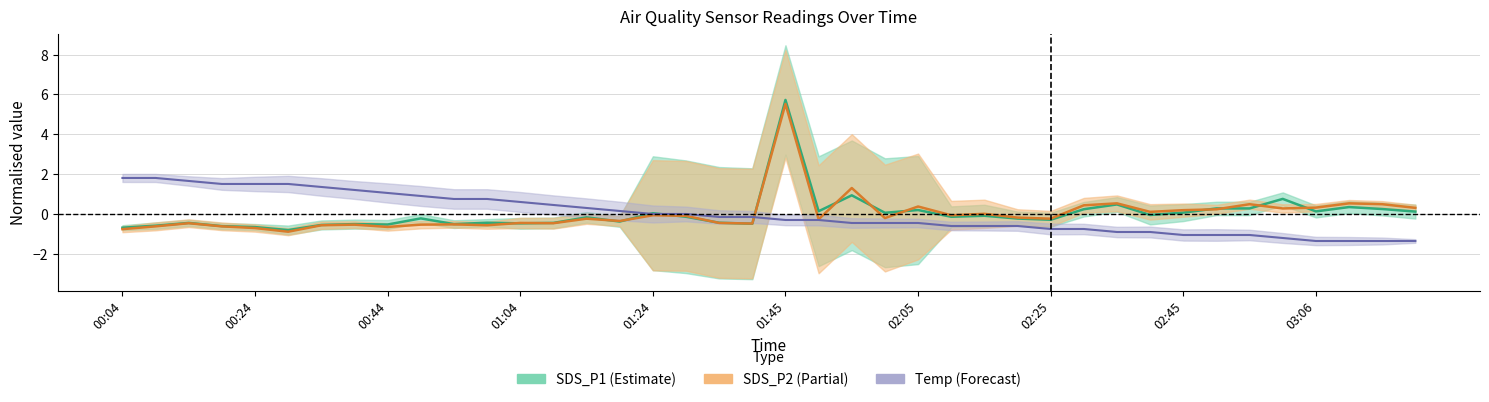

What is the sum of the SDS_P2 values at 00:24 and 02:55?

-0.2